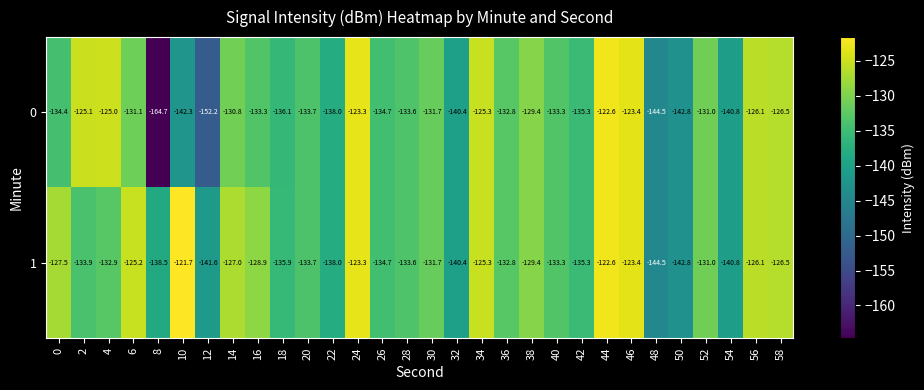

Rank the series by their maximum value, from lowest to highest.

0, 1